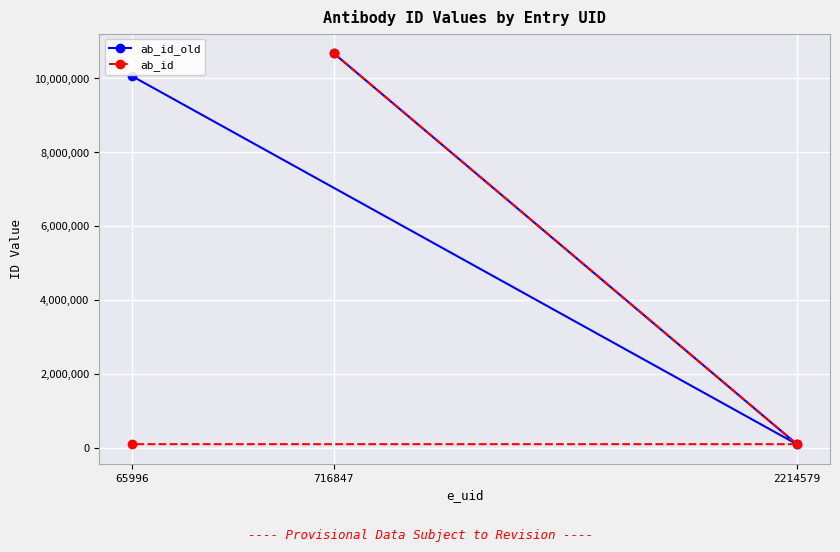

Which series changed the most between 716847 and 65996?

ab_id